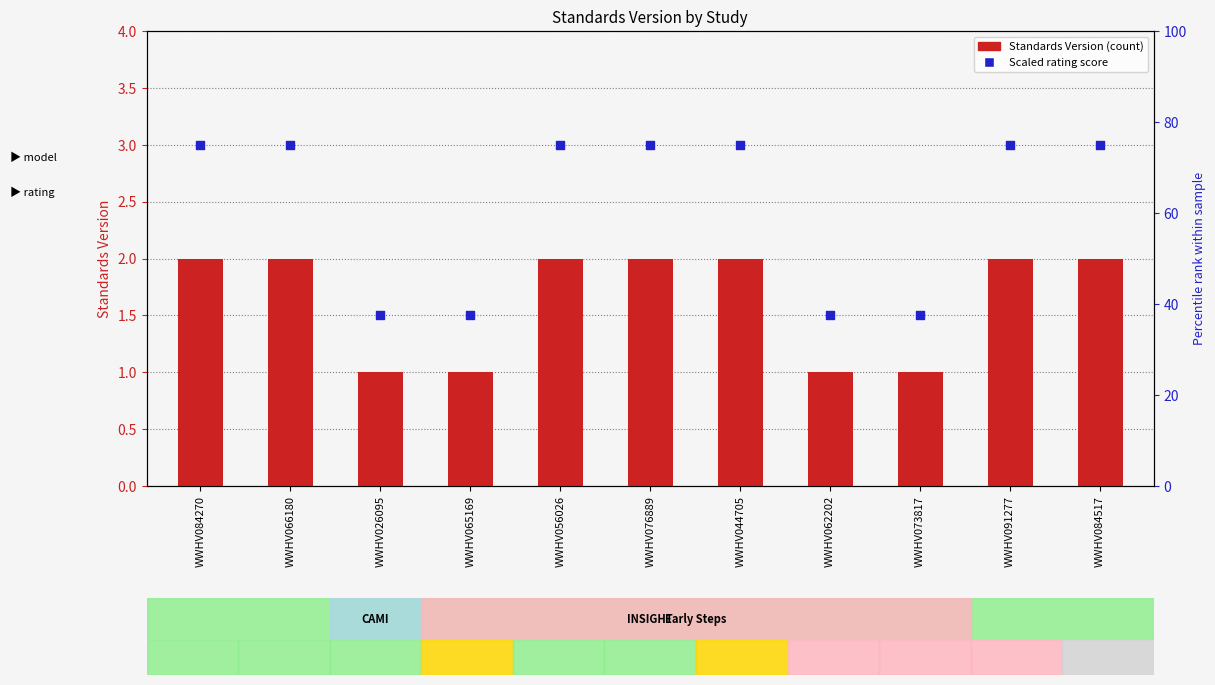

At how many categories does at least one series exceed 20?

11